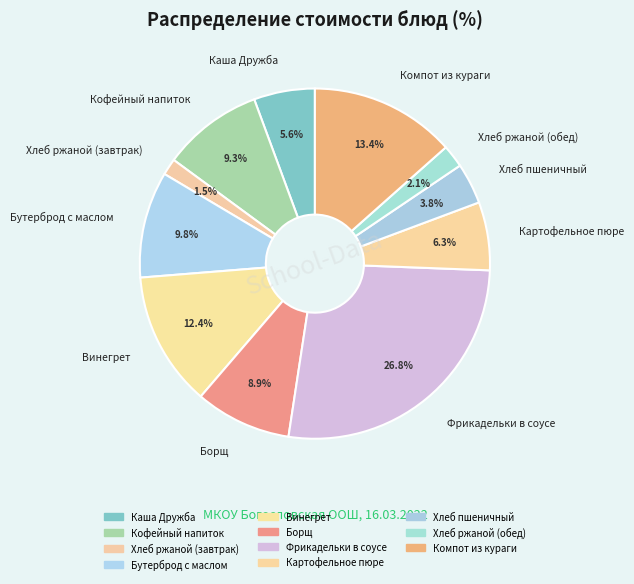

Does any single category account for the majority?

No